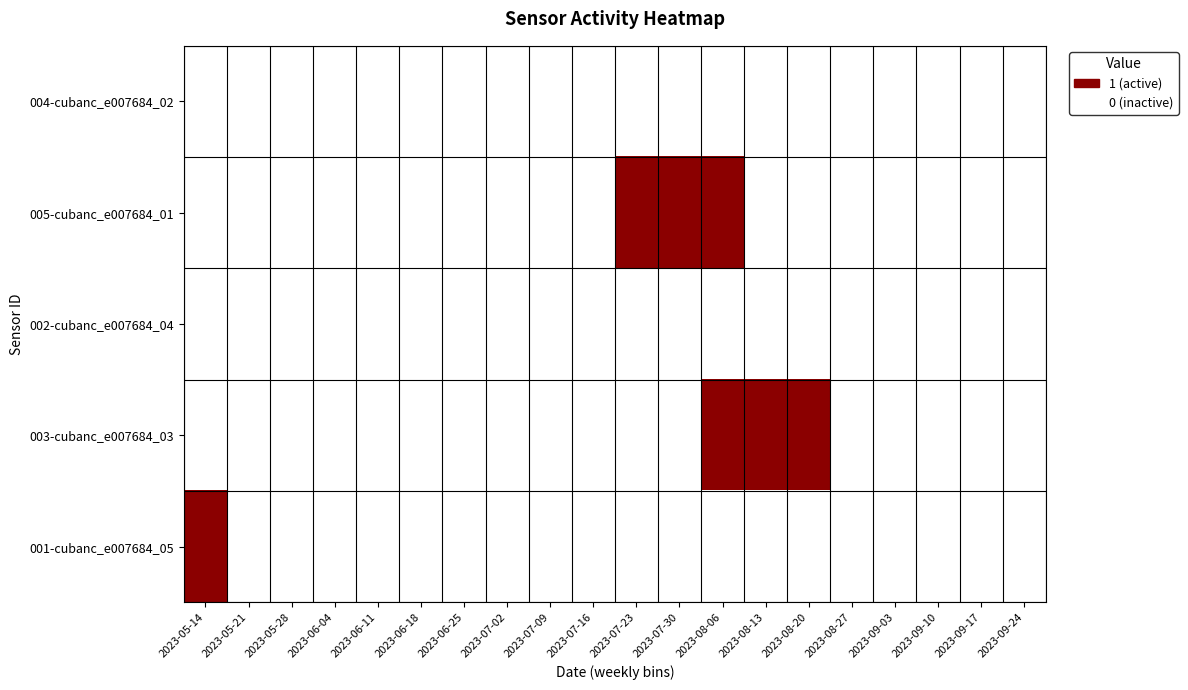

At which category is the sum across all series the highest?

2023-08-06